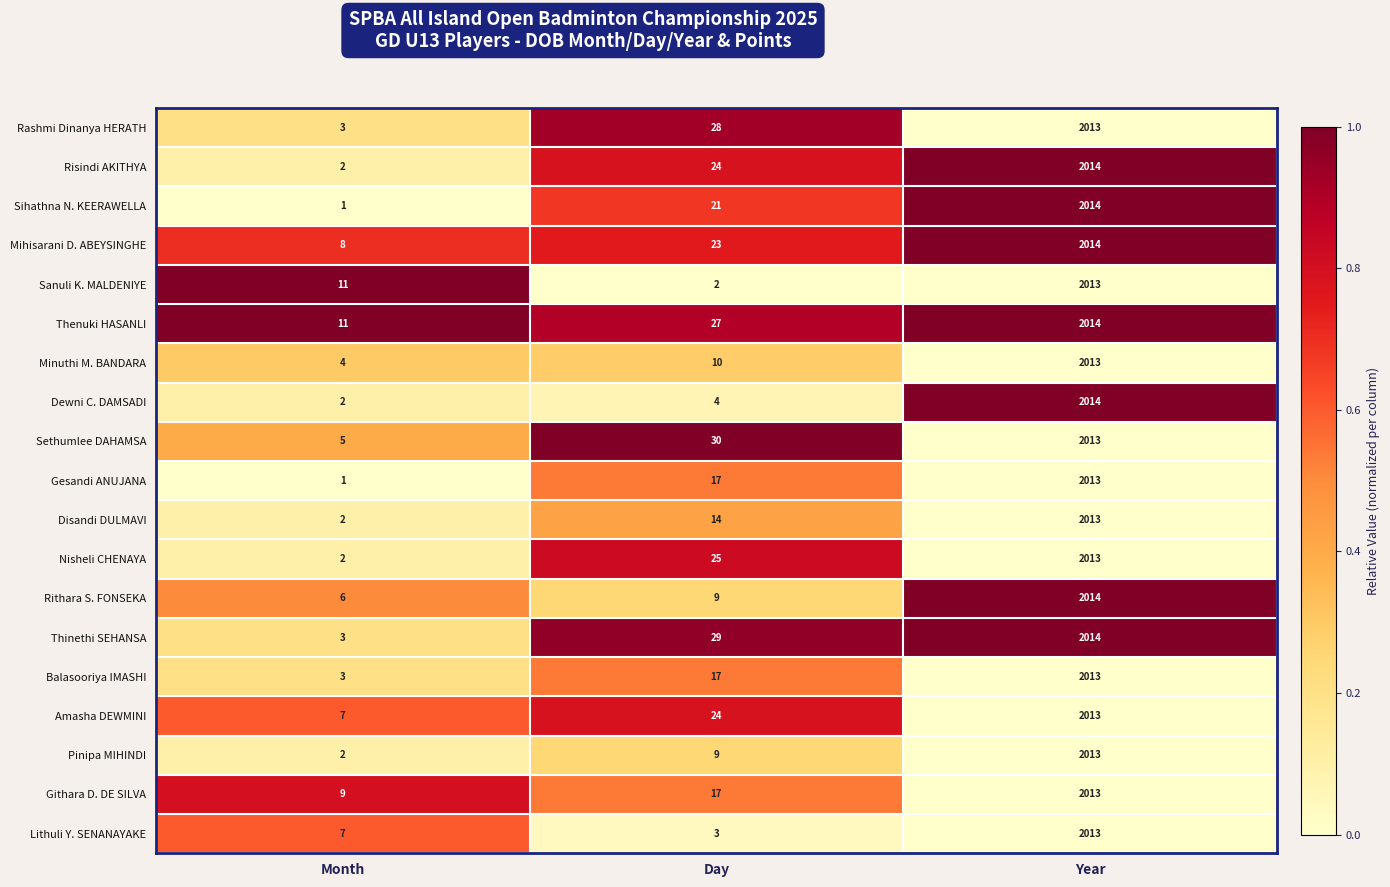

What is the difference between the highest and lowest values at Year?

1